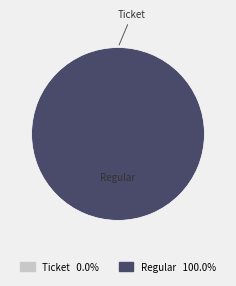

Is it true that Ticket is 11% of the pie?

False